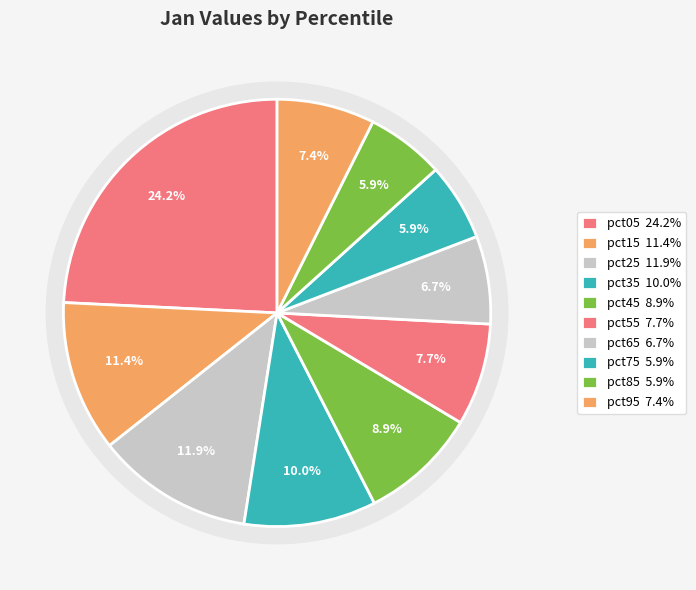

Count the number of slices in the pie.

10